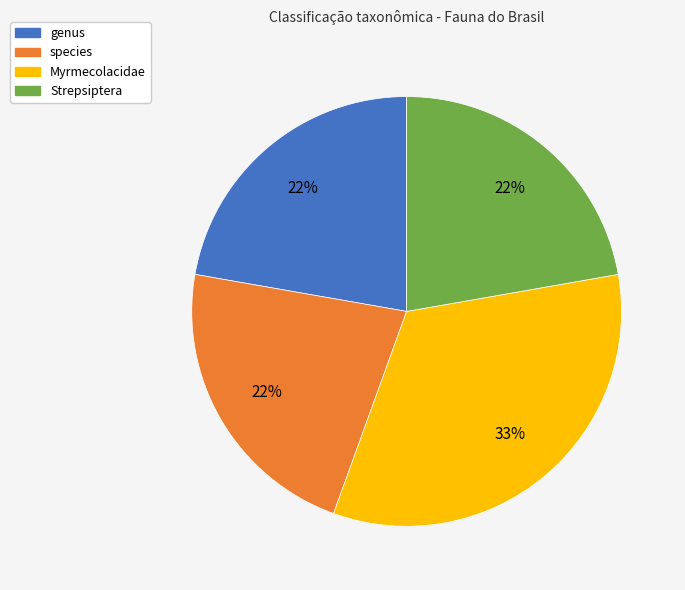

What is the ratio of the value at Myrmecolacidae to the value at Strepsiptera?

1.5